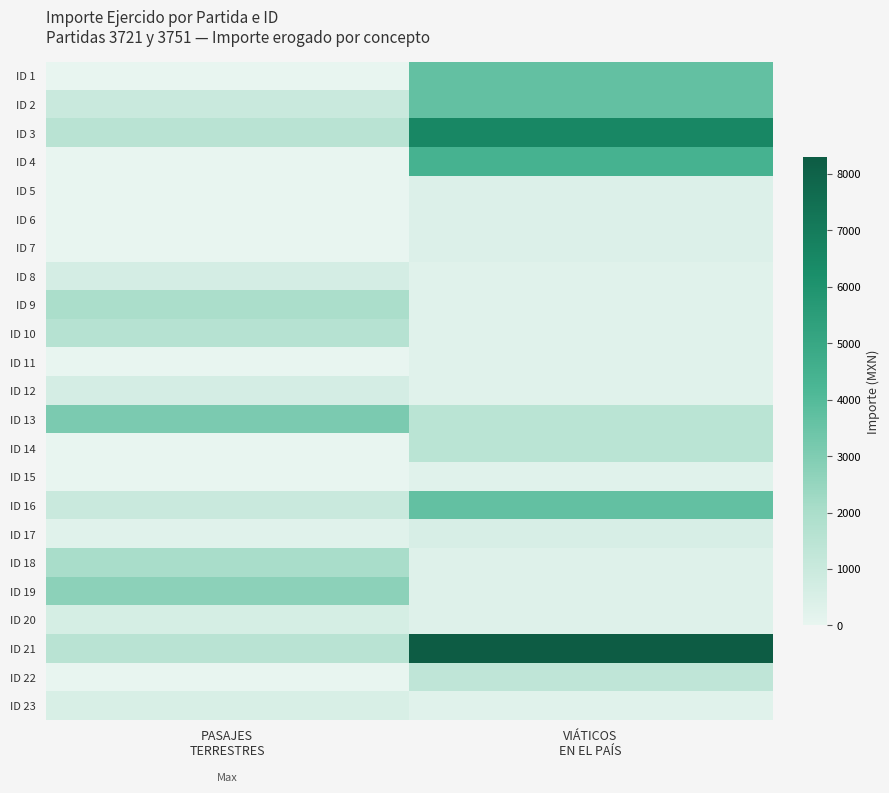

Reading left to right, transcribe all the data shown in this chart.

ID 1: PASAJES
TERRESTRES=0.0	VIÁTICOS
EN EL PAÍS=3640.0
ID 2: PASAJES
TERRESTRES=1000.0	VIÁTICOS
EN EL PAÍS=3640.0
ID 3: PASAJES
TERRESTRES=1500.0	VIÁTICOS
EN EL PAÍS=6540.0
ID 4: PASAJES
TERRESTRES=0.0	VIÁTICOS
EN EL PAÍS=4419.0
ID 5: PASAJES
TERRESTRES=0.0	VIÁTICOS
EN EL PAÍS=370.0
ID 6: PASAJES
TERRESTRES=0.0	VIÁTICOS
EN EL PAÍS=370.0
ID 7: PASAJES
TERRESTRES=0.0	VIÁTICOS
EN EL PAÍS=370.0
ID 8: PASAJES
TERRESTRES=643.6	VIÁTICOS
EN EL PAÍS=250.0
ID 9: PASAJES
TERRESTRES=1961.9	VIÁTICOS
EN EL PAÍS=250.0
ID 10: PASAJES
TERRESTRES=1609.0	VIÁTICOS
EN EL PAÍS=250.0
ID 11: PASAJES
TERRESTRES=0.0	VIÁTICOS
EN EL PAÍS=250.0
ID 12: PASAJES
TERRESTRES=632.7	VIÁTICOS
EN EL PAÍS=250.0
ID 13: PASAJES
TERRESTRES=3088.2	VIÁTICOS
EN EL PAÍS=1485.0
ID 14: PASAJES
TERRESTRES=0.0	VIÁTICOS
EN EL PAÍS=1485.0
ID 15: PASAJES
TERRESTRES=0.0	VIÁTICOS
EN EL PAÍS=250.0
ID 16: PASAJES
TERRESTRES=1000.0	VIÁTICOS
EN EL PAÍS=3640.0
ID 17: PASAJES
TERRESTRES=241.8	VIÁTICOS
EN EL PAÍS=541.8
ID 18: PASAJES
TERRESTRES=2023.2	VIÁTICOS
EN EL PAÍS=300.0
ID 19: PASAJES
TERRESTRES=2700.4	VIÁTICOS
EN EL PAÍS=300.0
ID 20: PASAJES
TERRESTRES=609.1	VIÁTICOS
EN EL PAÍS=300.0
ID 21: PASAJES
TERRESTRES=1500.0	VIÁTICOS
EN EL PAÍS=8310.0
ID 22: PASAJES
TERRESTRES=0.0	VIÁTICOS
EN EL PAÍS=1300.0
ID 23: PASAJES
TERRESTRES=514.4	VIÁTICOS
EN EL PAÍS=250.0